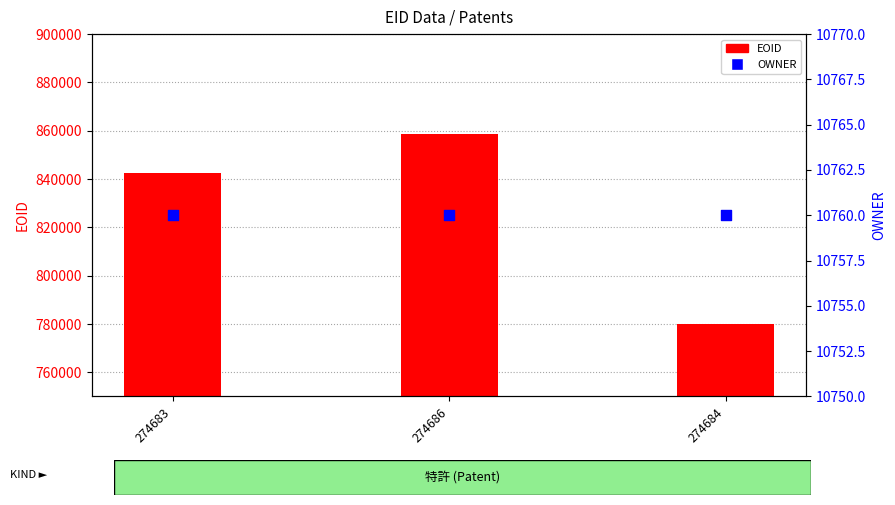

At how many categories does at least one series exceed 286449?

3